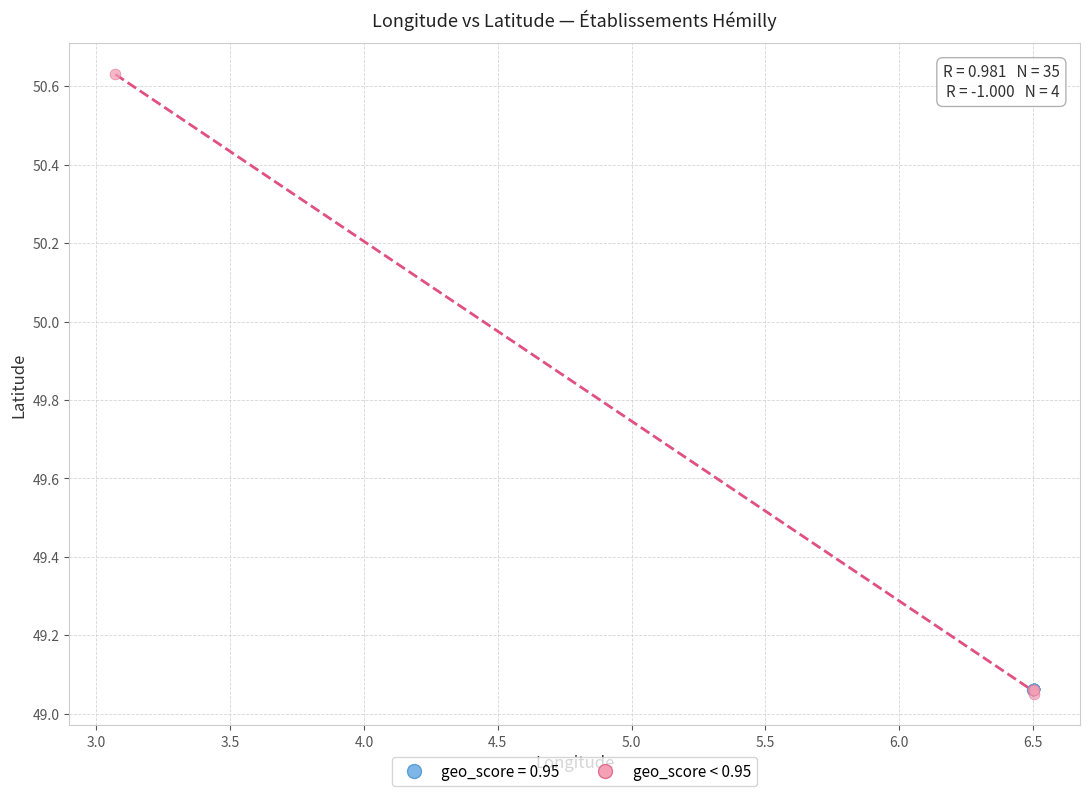

Which series contains the highest Y value?

geo_score < 0.95